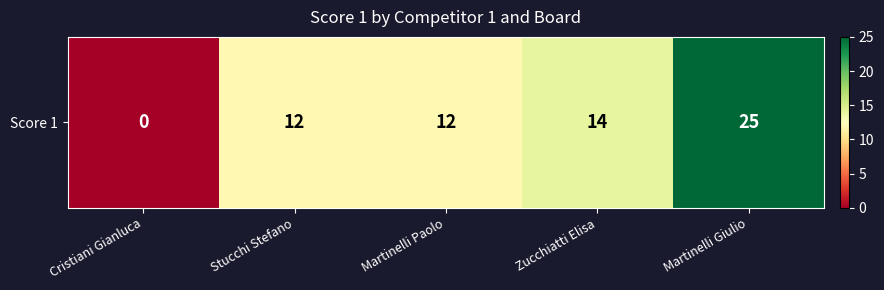

Rank the categories by value from lowest to highest.

Cristiani Gianluca, Stucchi Stefano, Martinelli Paolo, Zucchiatti Elisa, Martinelli Giulio